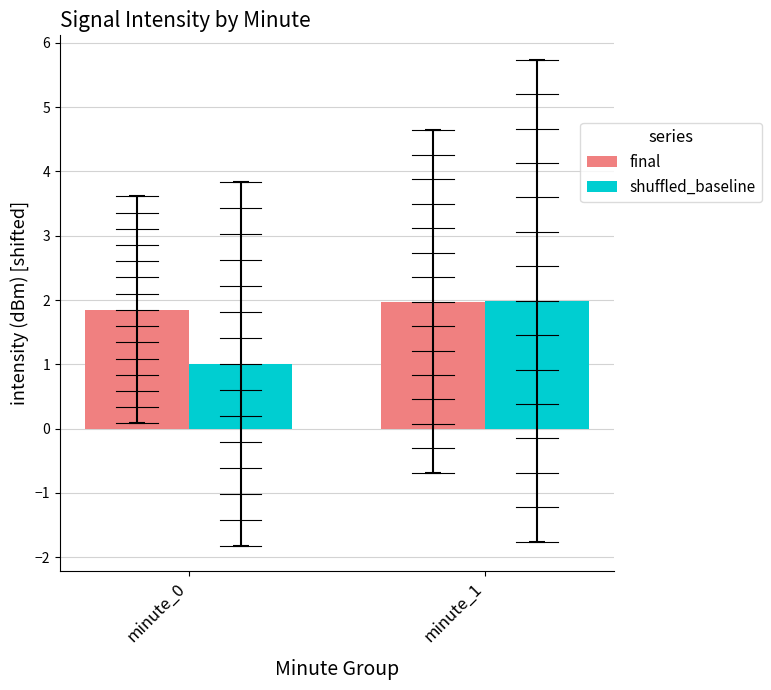

Reading right to left, transcribe all the data shown in this chart.

final: 2.0	1.8
shuffled_baseline: 2.0	1.0